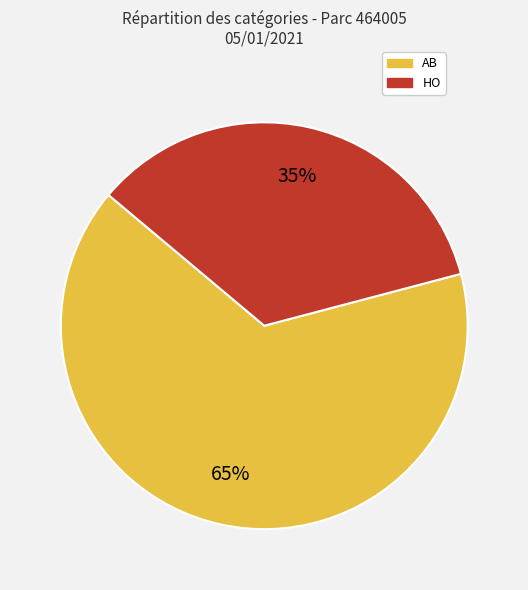

To the nearest percent, what is the average slice percentage?

50%